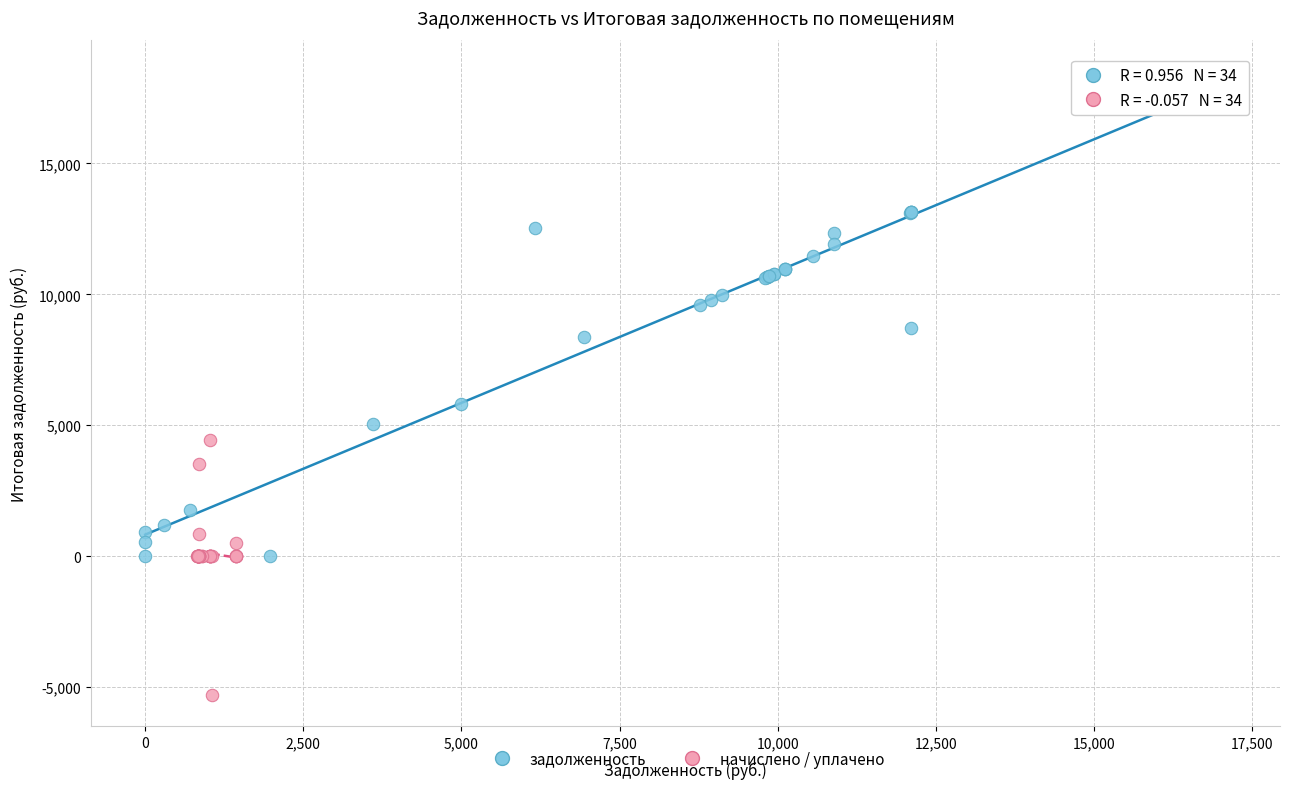

Which series reaches the minimum Y coordinate?

начислено / уплачено